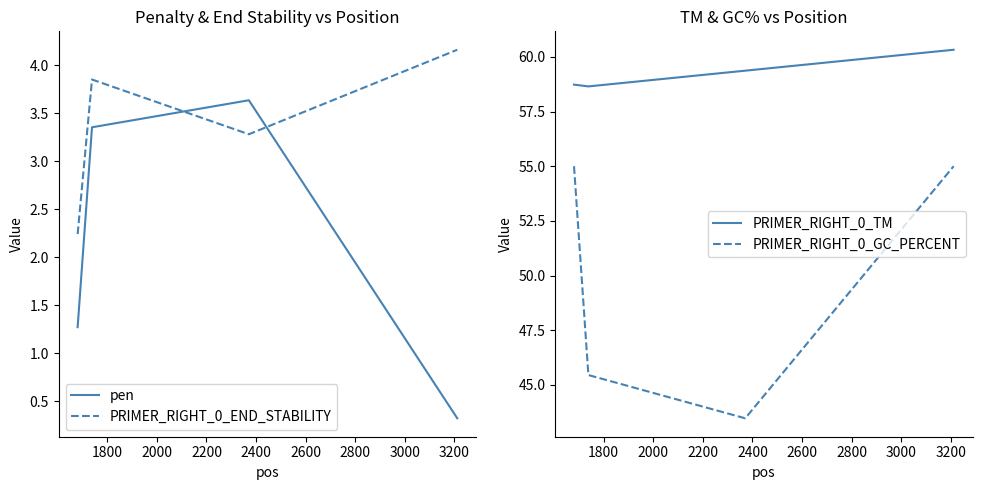

What is the maximum value for pen?

3.6